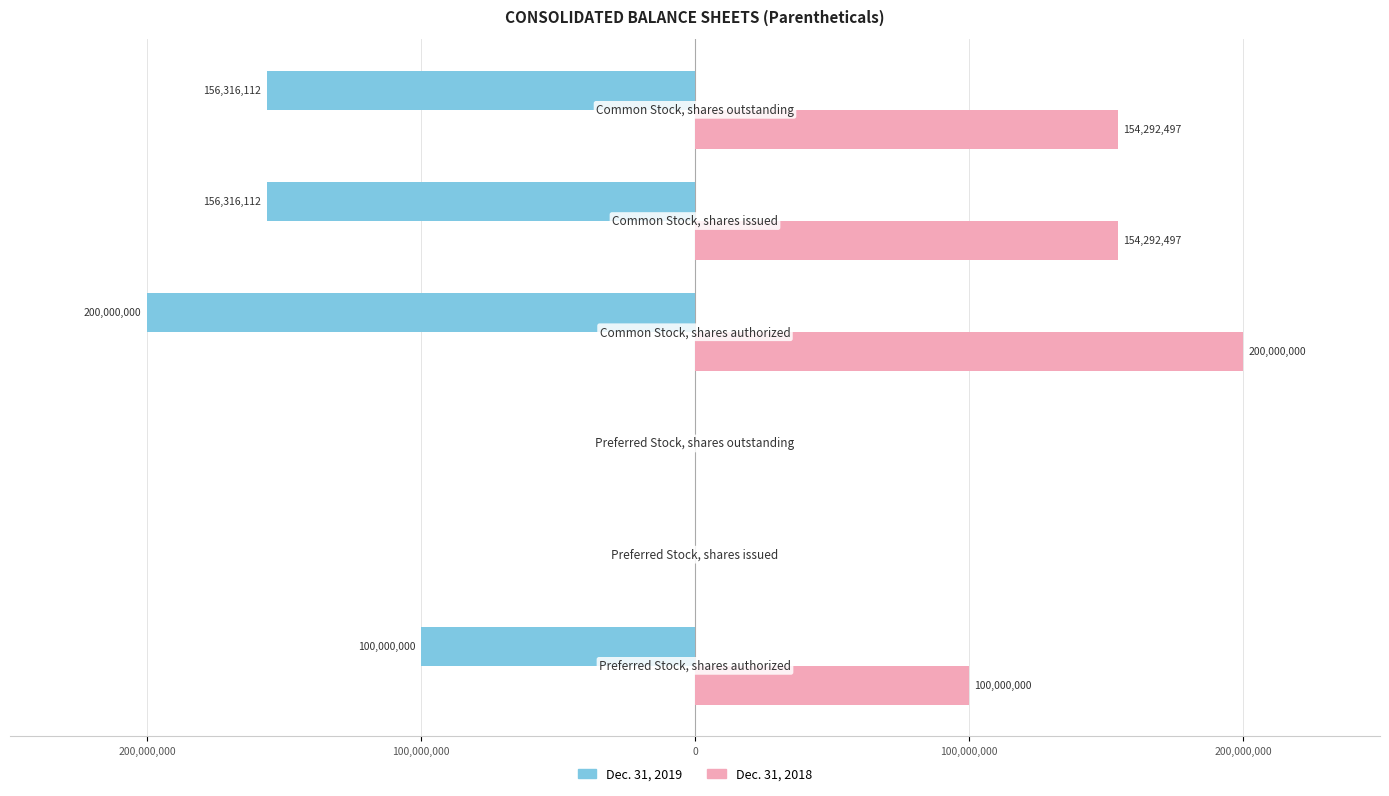

Which series has the largest range (max minus min)?

Dec. 31, 2019